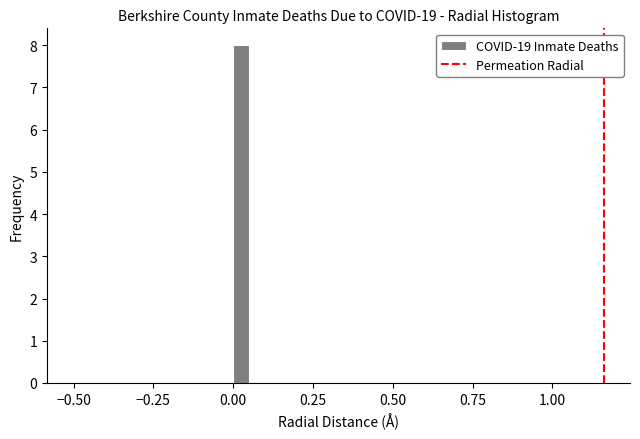

Around what value on the x-axis is the tallest bar? Give the approximate position of its centre, as read against the axis.

0.05